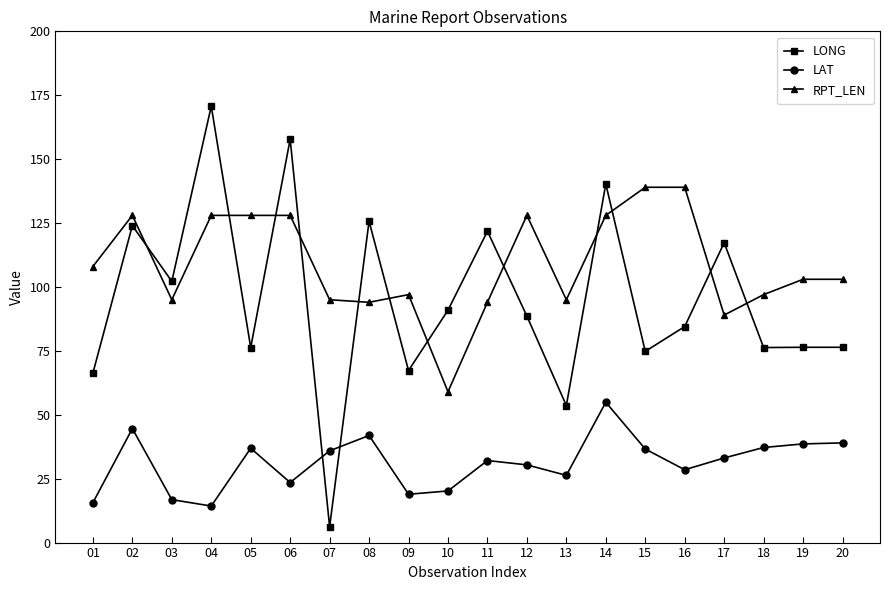

What is the maximum value for LONG?

170.7